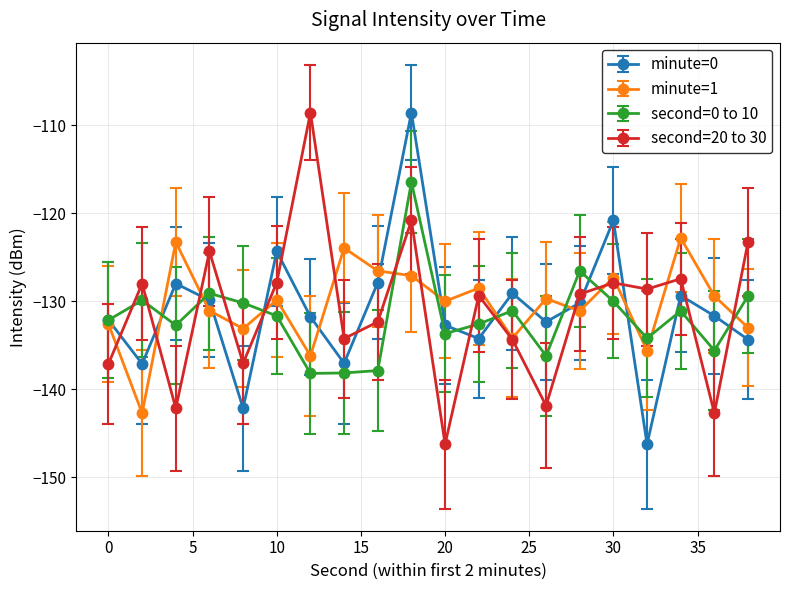

What is the maximum value for second=0 to 10?

-116.4